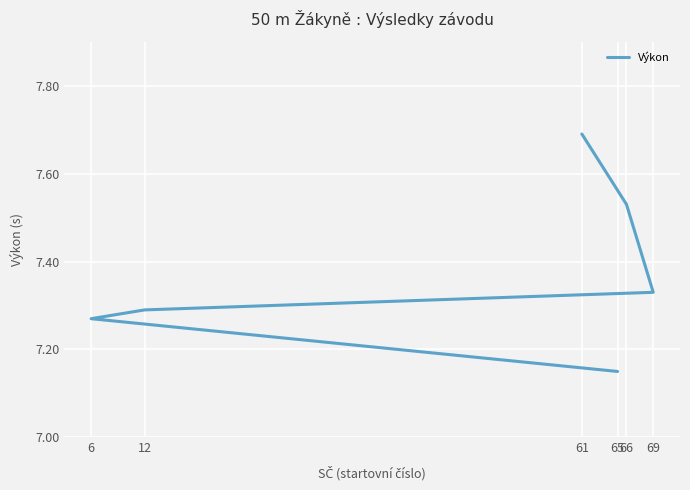

Rank the categories by value from highest to lowest.

61, 66, 69, 12, 6, 65